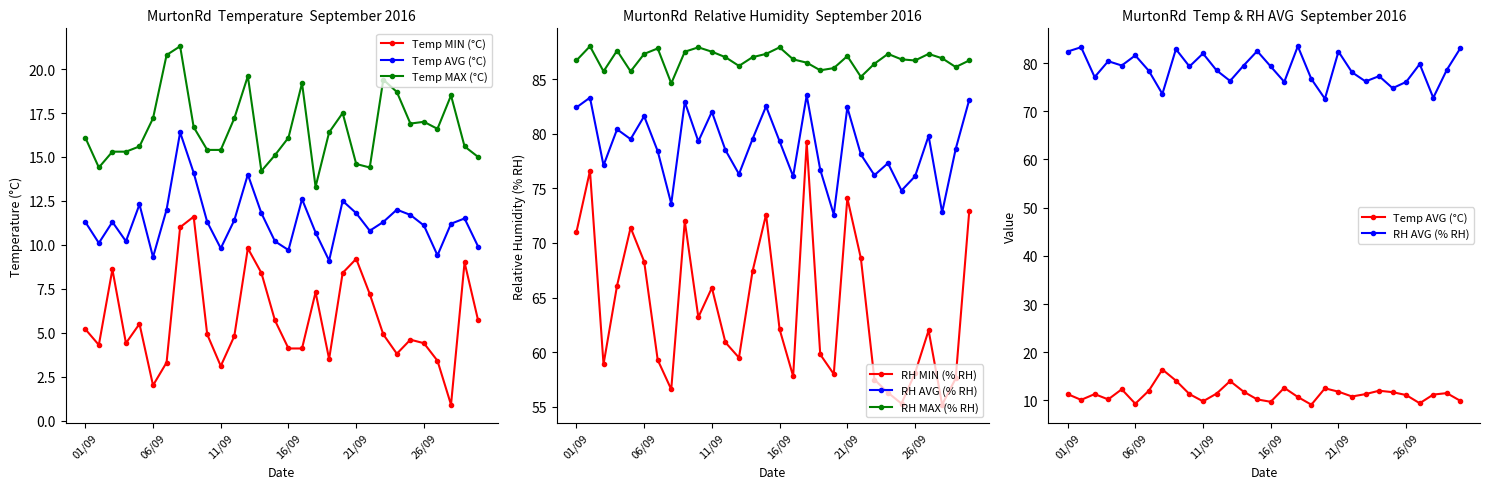

What is the maximum value shown in the chart?

88.0